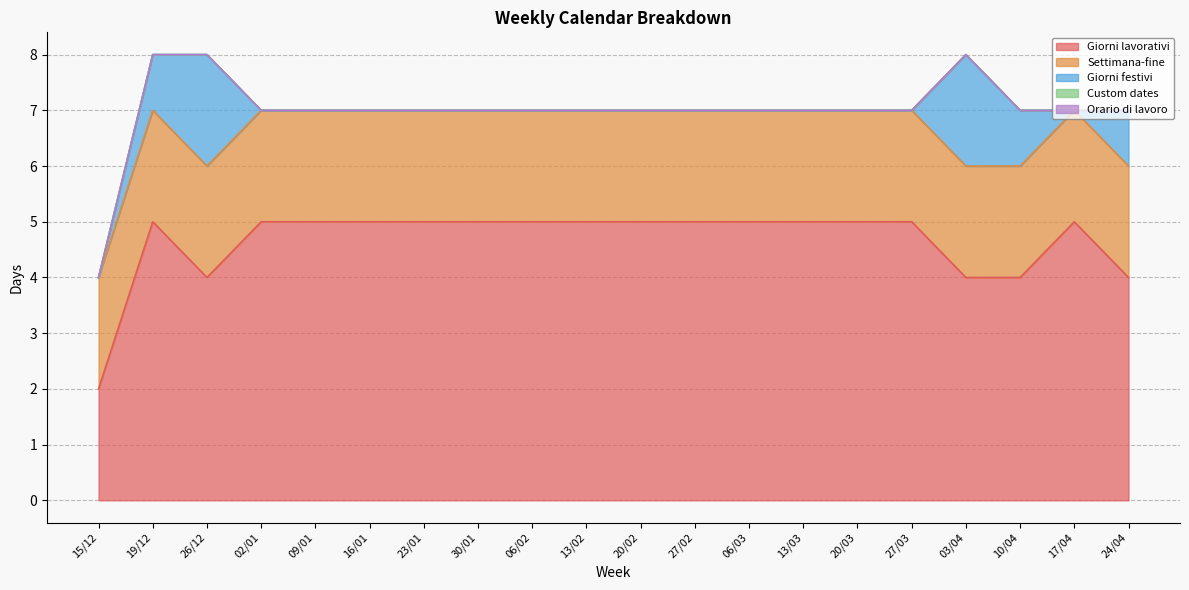

What are all the series names shown in the legend?

Giorni lavorativi, Settimana-fine, Giorni festivi, Custom dates, Orario di lavoro